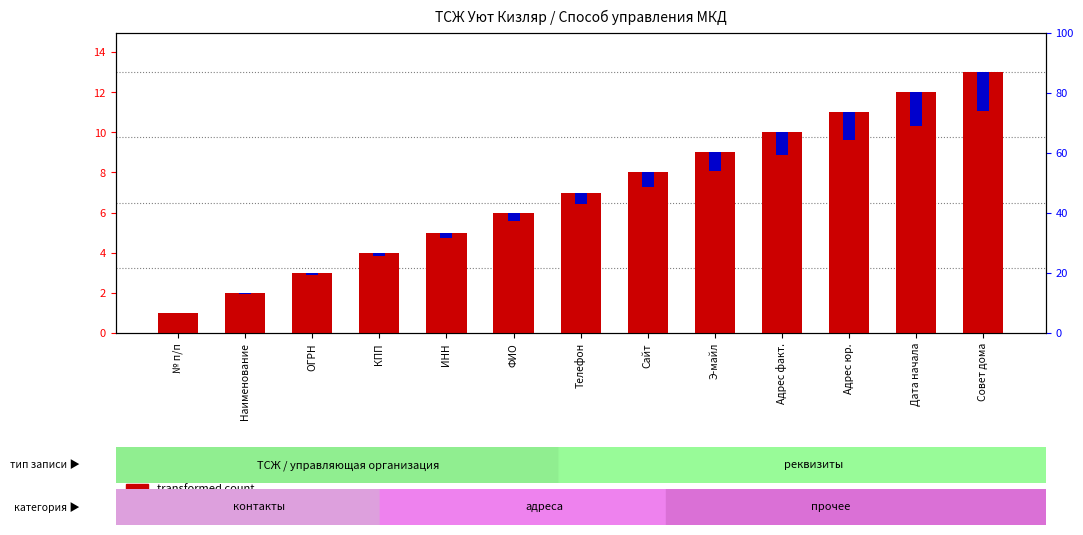

Which series has the widest spread of values?

transformed count